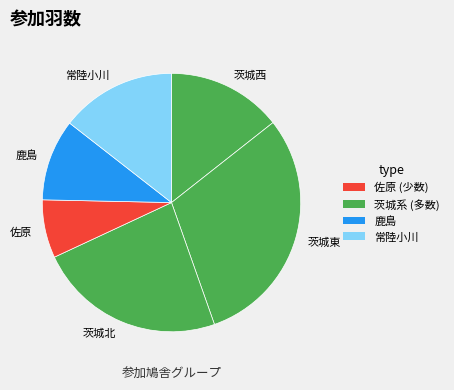

How many slices are in this pie chart?

6